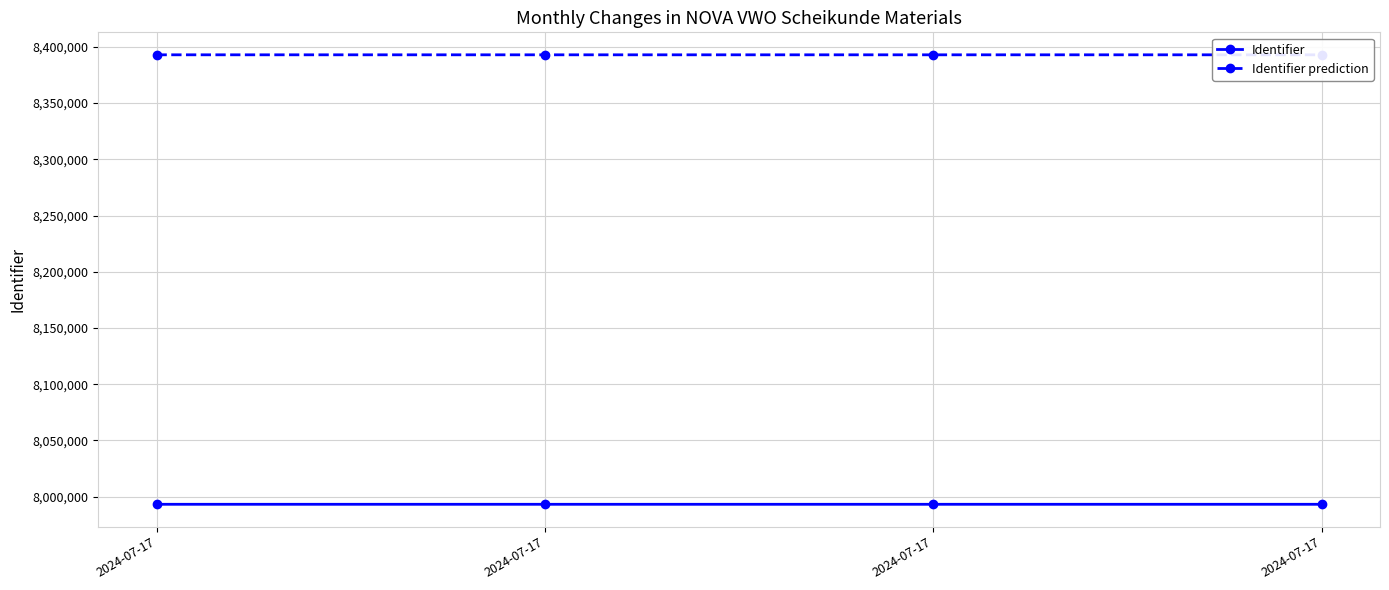

What are all the series names shown in the legend?

Identifier, Identifier prediction